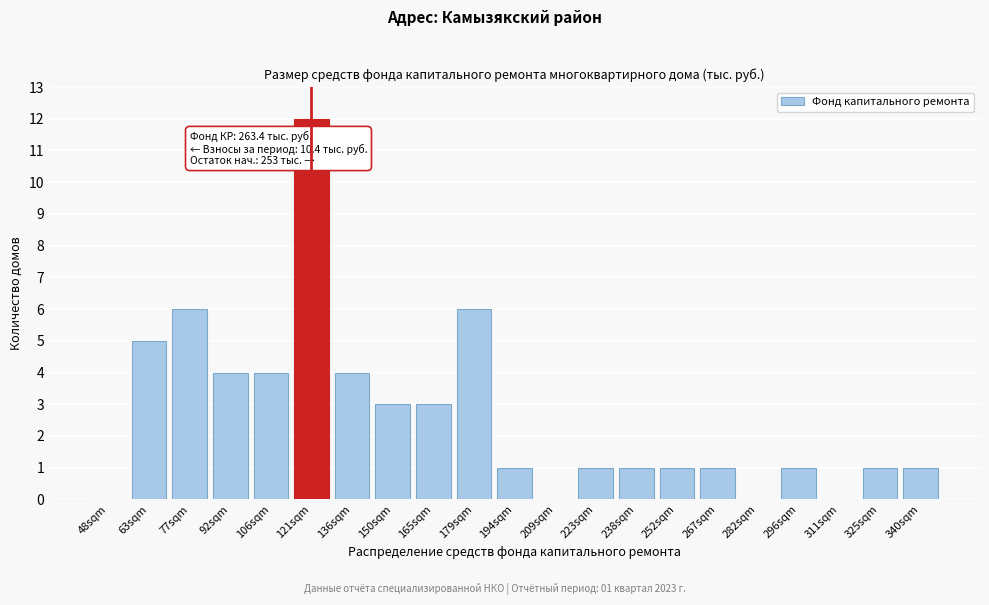

Reading left to right, list all the values displayed in this chart.

48sqm=0	63sqm=5	77sqm=6	92sqm=4	106sqm=4	121sqm=12	136sqm=4	150sqm=3	165sqm=3	179sqm=6	194sqm=1	209sqm=0	223sqm=1	238sqm=1	252sqm=1	267sqm=1	282sqm=0	296sqm=1	311sqm=0	325sqm=1	340sqm=1